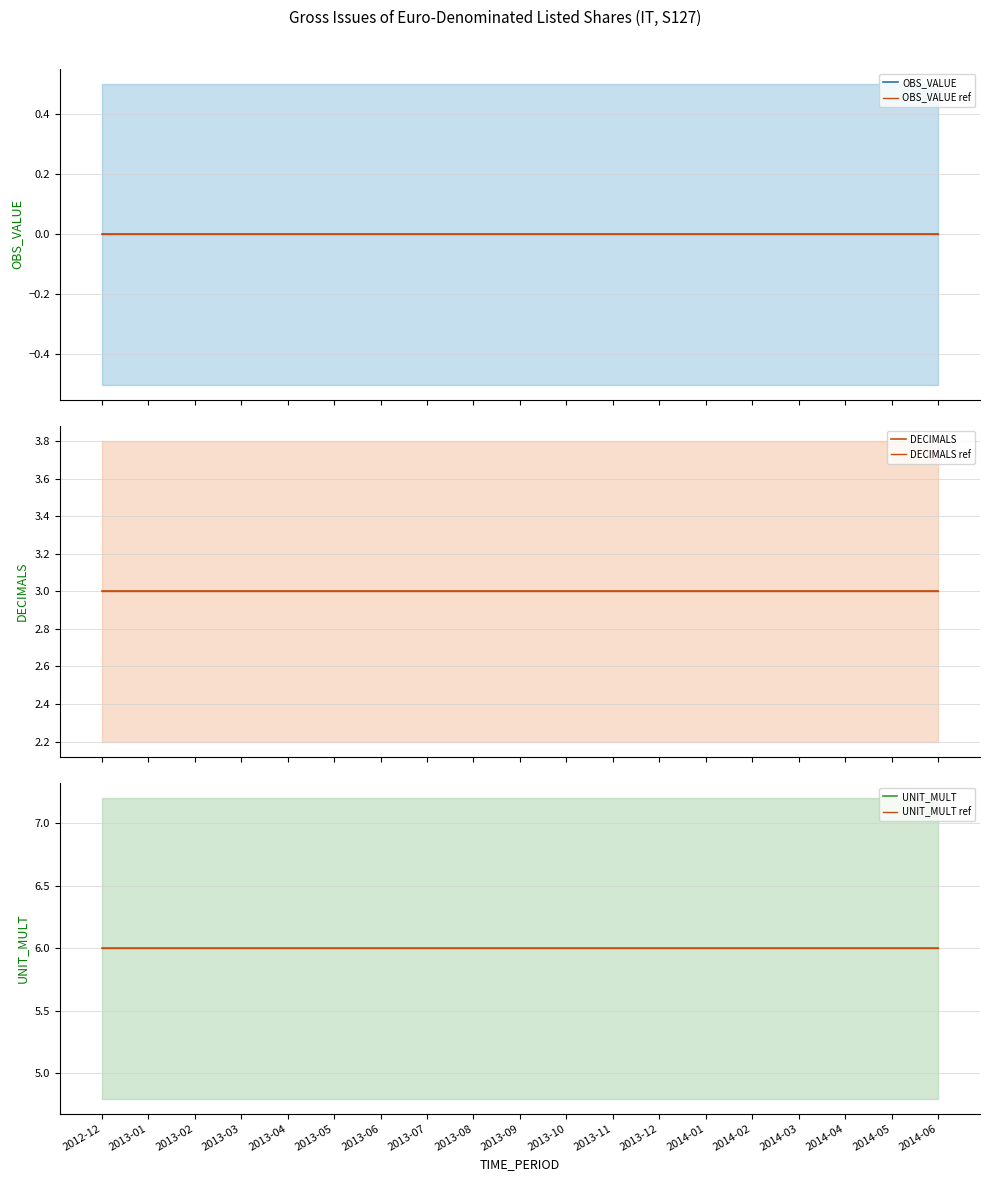

What is the greatest value displayed?

6